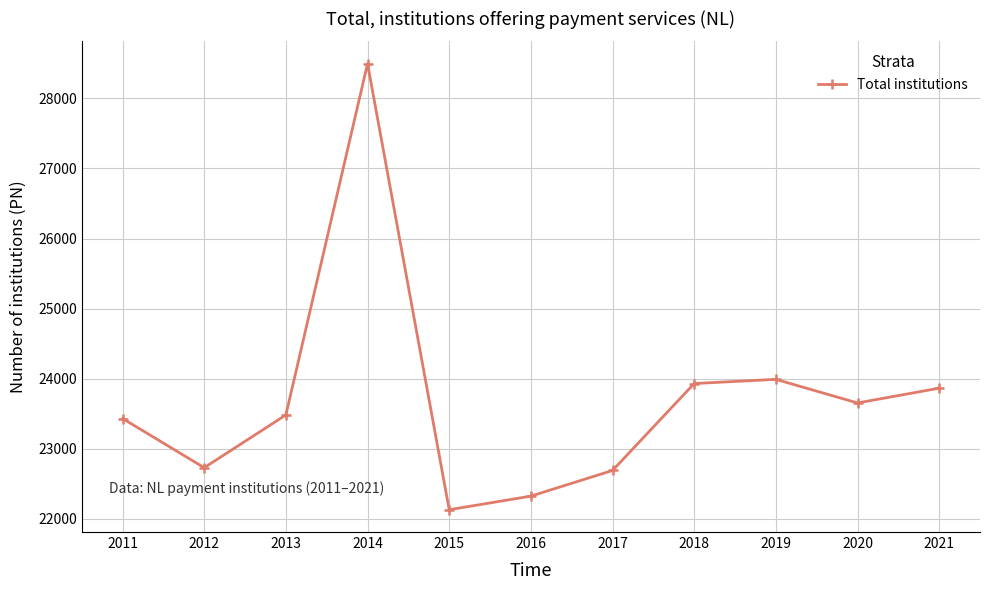

True or false: there are more than 1 points higher than both neighbors.

True